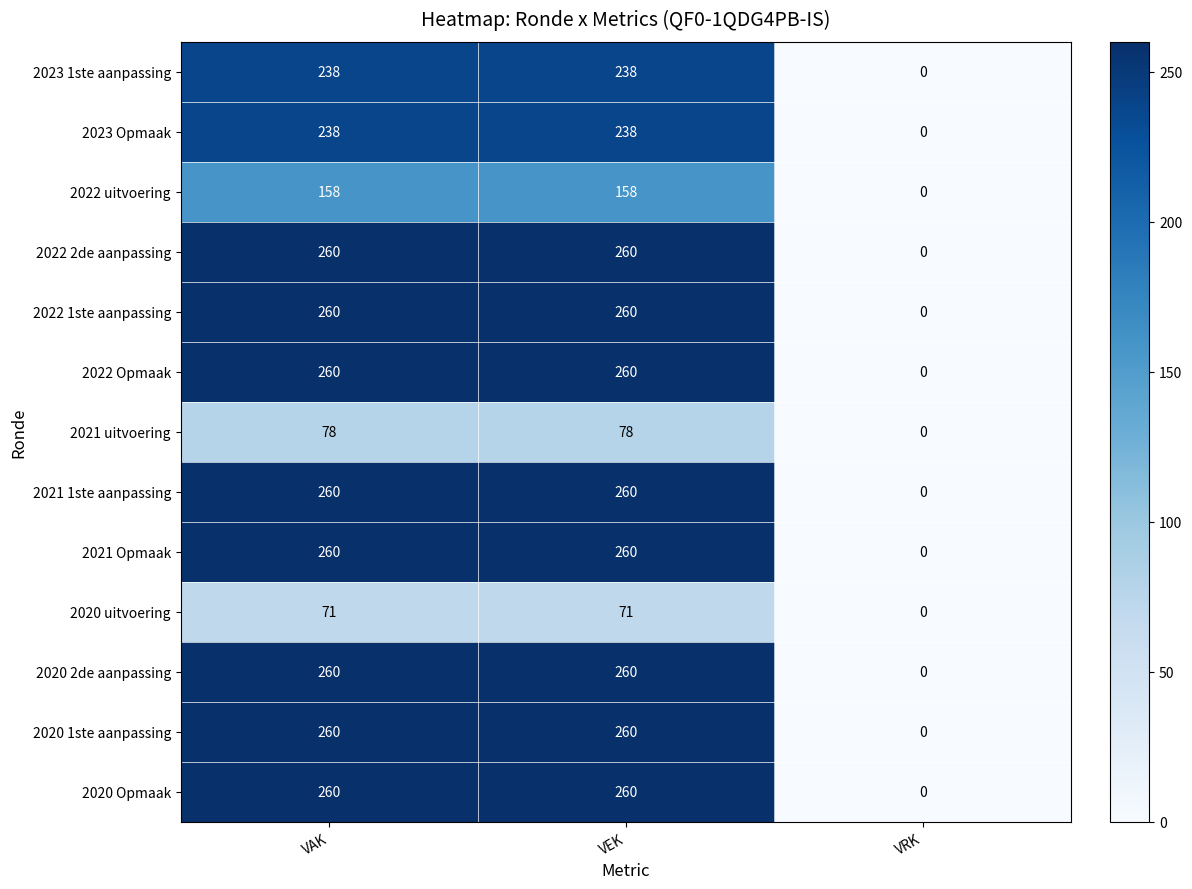

What is the difference between the maximum and minimum values in the 2023 1ste aanpassing series?

238